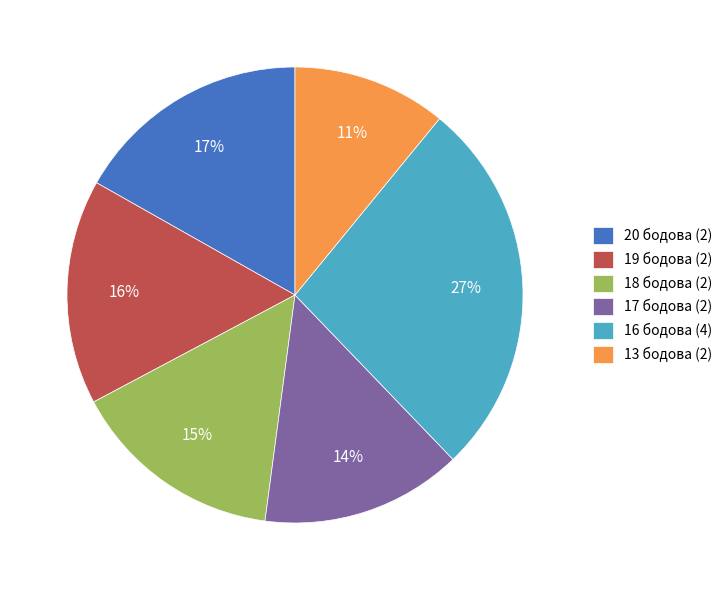

To the nearest percent, what is the average slice percentage?

17%